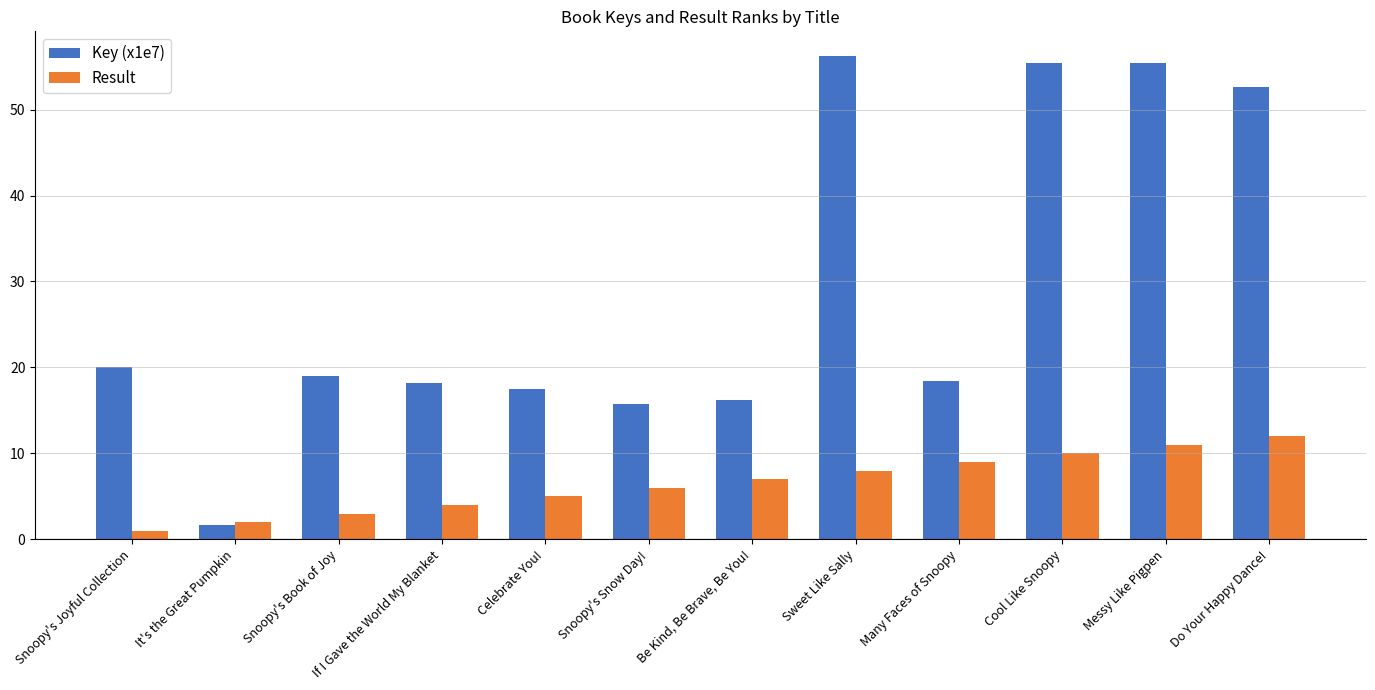

Which series has the largest range (max minus min)?

Key (x1e7)